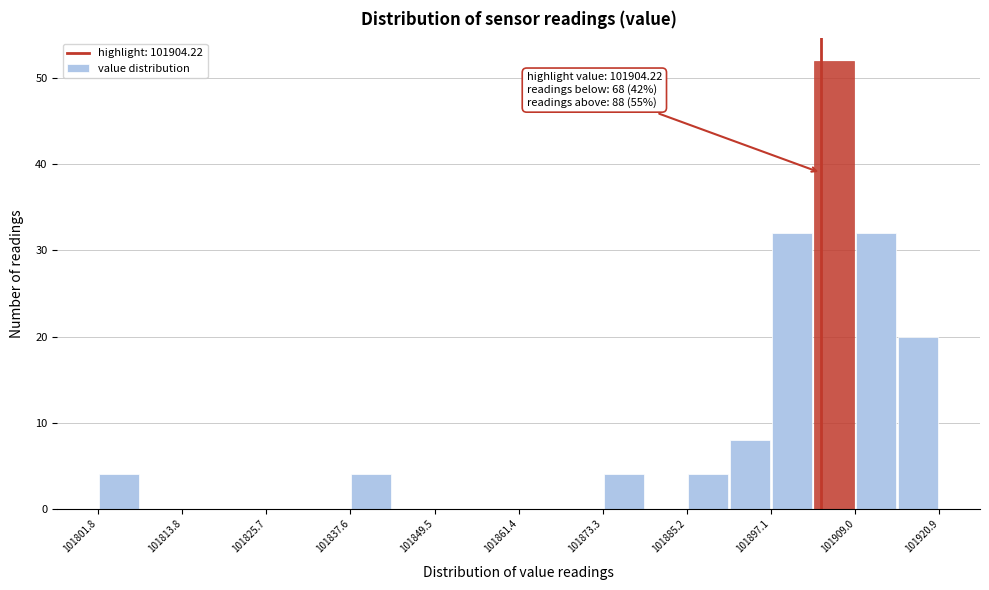

Read against the x-axis, roughly where is the centre of the tallest bar?

101906